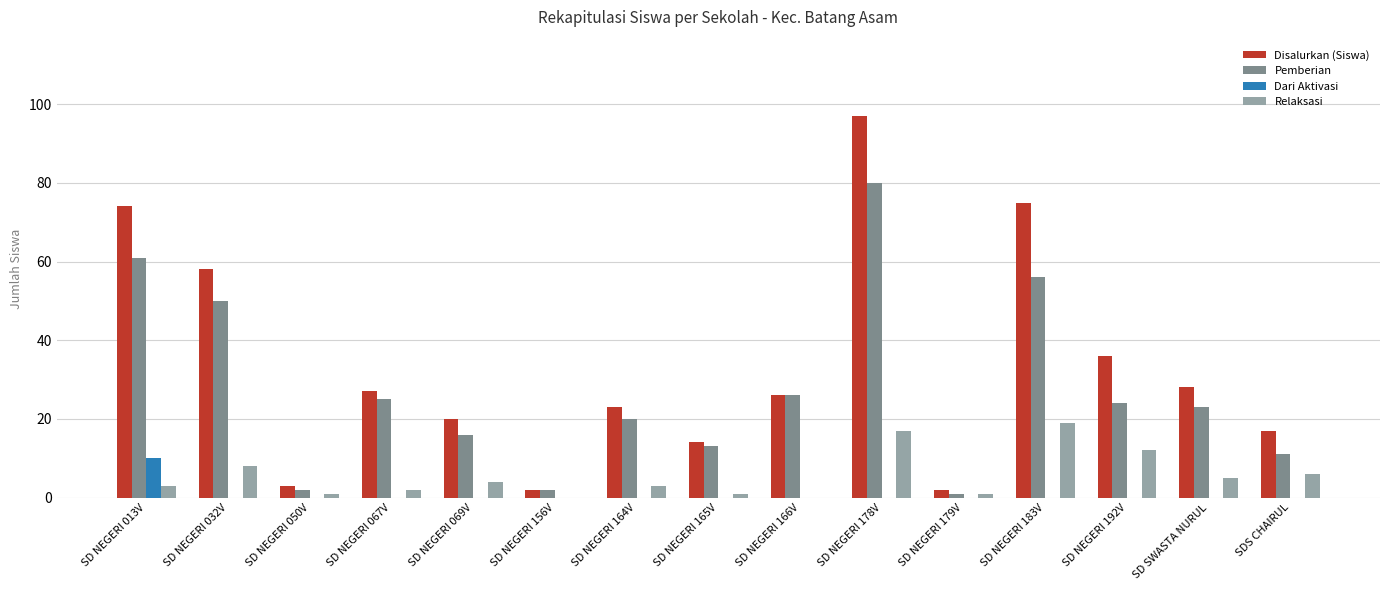

Reading left to right, extract all data points from this chart.

Disalurkan (Siswa): SD NEGERI 013V=74	SD NEGERI 032V=58	SD NEGERI 050V=3	SD NEGERI 067V=27	SD NEGERI 069V=20	SD NEGERI 156V=2	SD NEGERI 164V=23	SD NEGERI 165V=14	SD NEGERI 166V=26	SD NEGERI 178V=97	SD NEGERI 179V=2	SD NEGERI 183V=75	SD NEGERI 192V=36	SD SWASTA NURUL=28	SDS CHAIRUL=17
Pemberian: SD NEGERI 013V=61	SD NEGERI 032V=50	SD NEGERI 050V=2	SD NEGERI 067V=25	SD NEGERI 069V=16	SD NEGERI 156V=2	SD NEGERI 164V=20	SD NEGERI 165V=13	SD NEGERI 166V=26	SD NEGERI 178V=80	SD NEGERI 179V=1	SD NEGERI 183V=56	SD NEGERI 192V=24	SD SWASTA NURUL=23	SDS CHAIRUL=11
Dari Aktivasi: SD NEGERI 013V=10	SD NEGERI 032V=0	SD NEGERI 050V=0	SD NEGERI 067V=0	SD NEGERI 069V=0	SD NEGERI 156V=0	SD NEGERI 164V=0	SD NEGERI 165V=0	SD NEGERI 166V=0	SD NEGERI 178V=0	SD NEGERI 179V=0	SD NEGERI 183V=0	SD NEGERI 192V=0	SD SWASTA NURUL=0	SDS CHAIRUL=0
Relaksasi: SD NEGERI 013V=3	SD NEGERI 032V=8	SD NEGERI 050V=1	SD NEGERI 067V=2	SD NEGERI 069V=4	SD NEGERI 156V=0	SD NEGERI 164V=3	SD NEGERI 165V=1	SD NEGERI 166V=0	SD NEGERI 178V=17	SD NEGERI 179V=1	SD NEGERI 183V=19	SD NEGERI 192V=12	SD SWASTA NURUL=5	SDS CHAIRUL=6